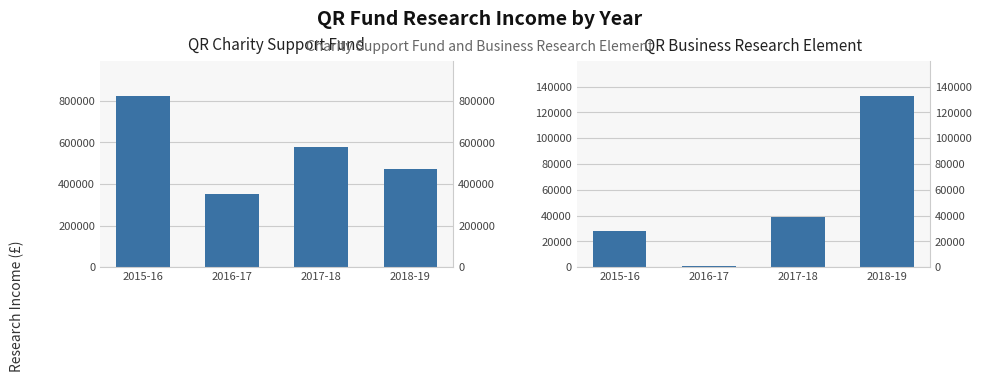

Reading left to right, what are all the values shown in this chart?

QR Charity Support Fund: 2015-16=825000	2016-17=351000	2017-18=580000	2018-19=472000
QR Business Research Element: 2015-16=28000	2016-17=1000	2017-18=39000	2018-19=133000